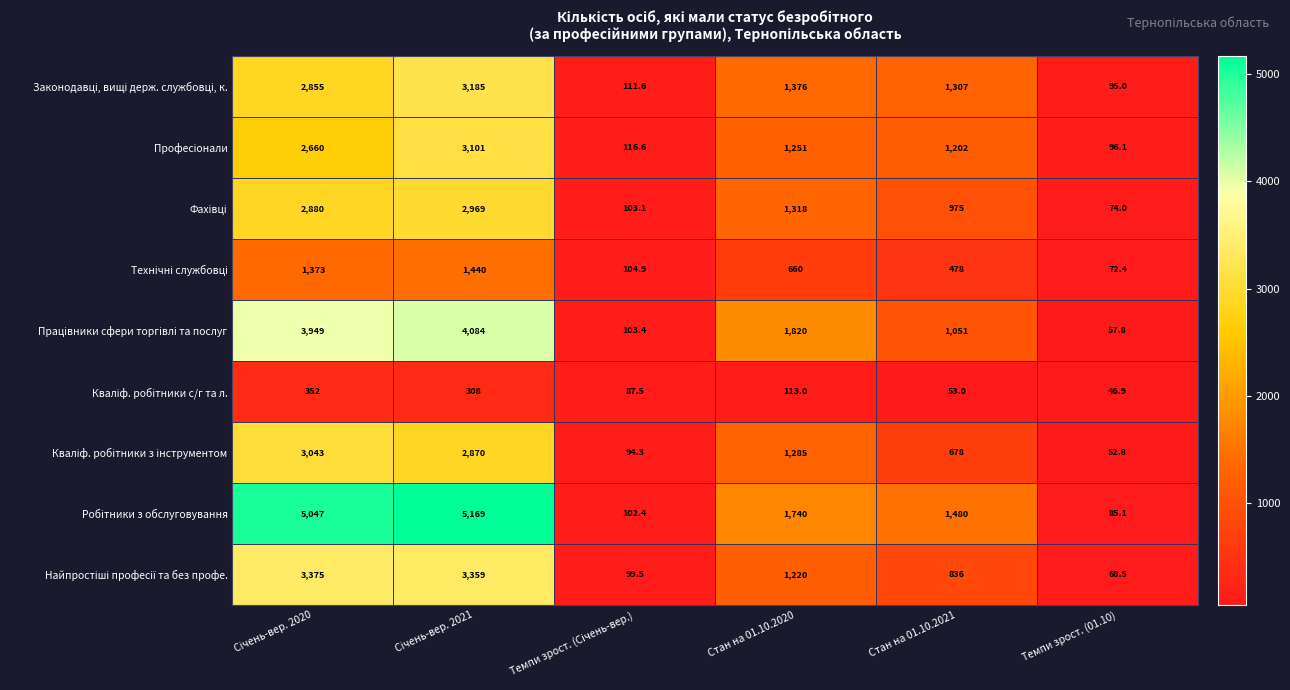

What is the minimum value shown in the chart?

46.9